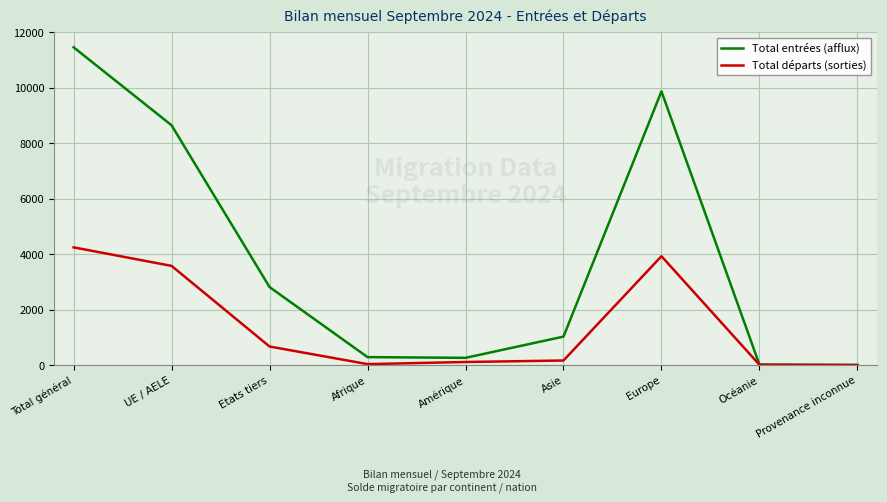

Between UE / AELE and Etats tiers, which series saw the biggest shift?

Total entrées (afflux)